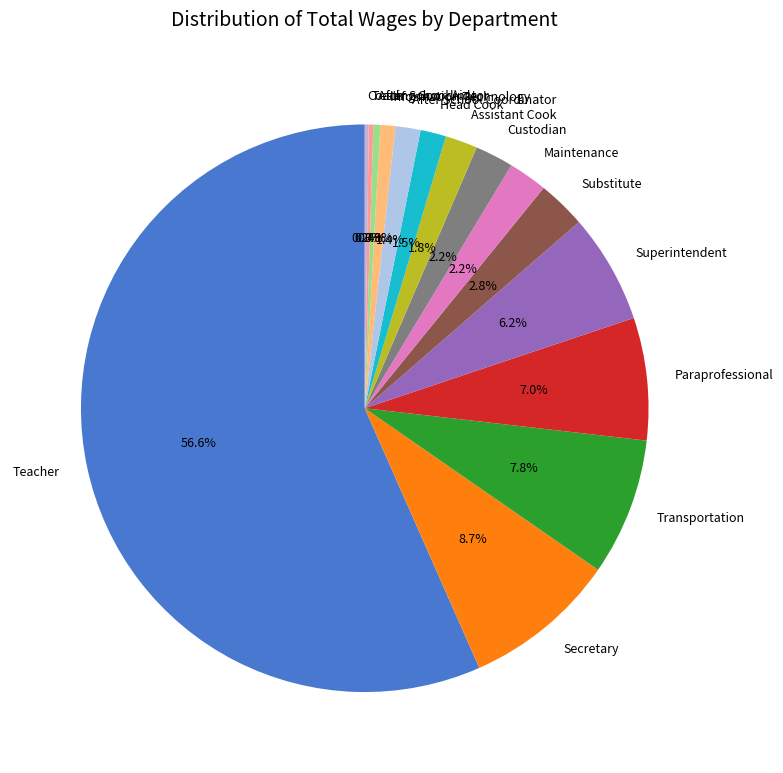

What is the largest slice in the pie chart?

Teacher